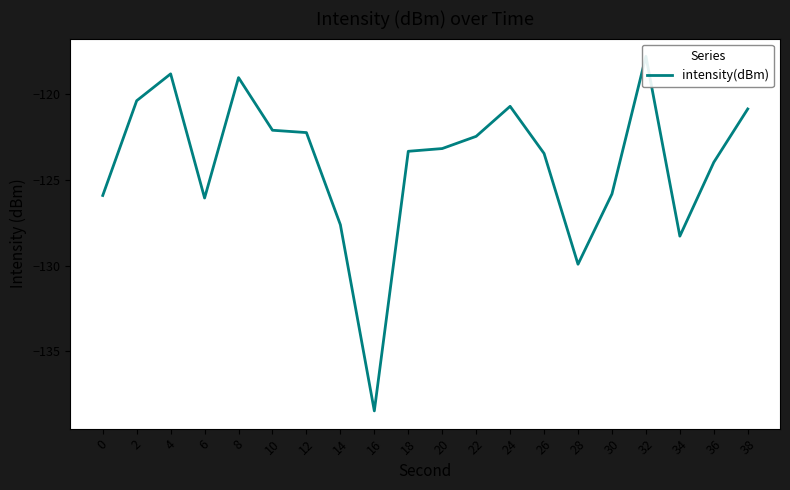

At which category does the data reach its first local valley?

6